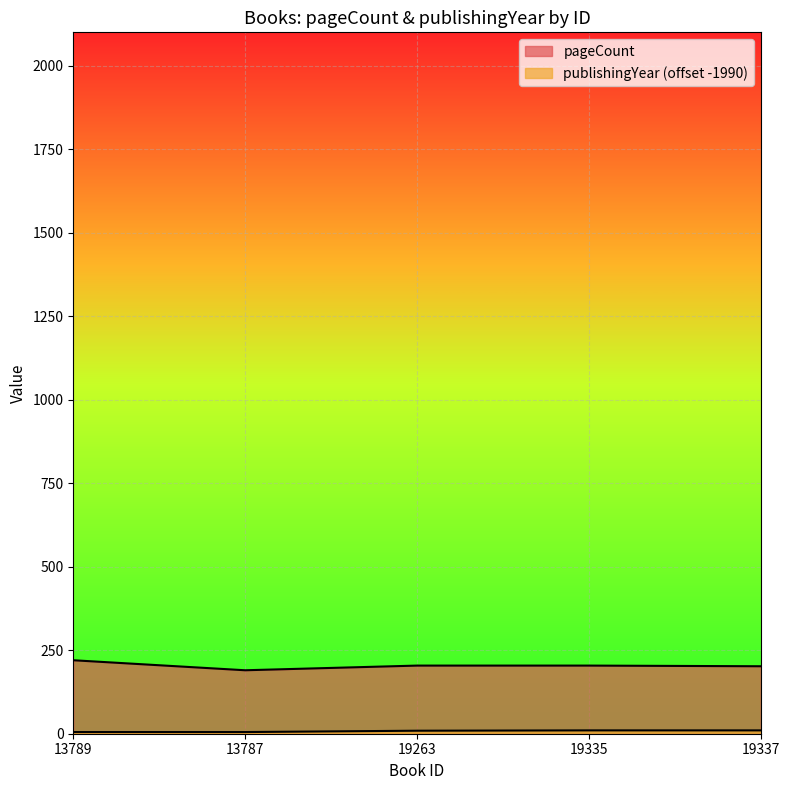

Reading left to right, list all the values displayed in this chart.

pageCount: 13789=220	13787=190	19263=204	19335=204	19337=202
publishingYear: 13789=5	13787=5	19263=9	19335=10	19337=10